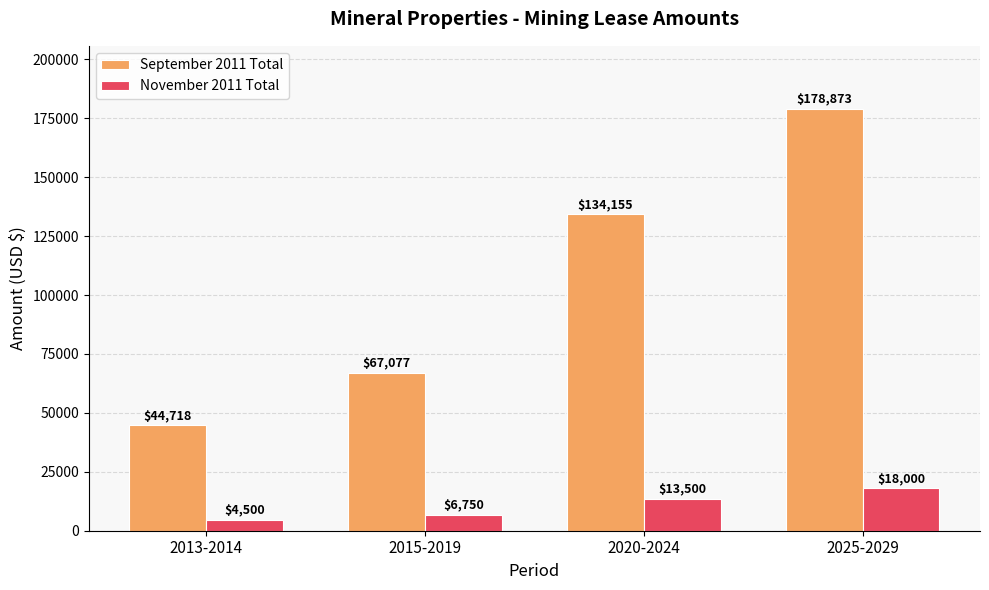

Count the September 2011 Total values in the range 67077 to 178873.

3